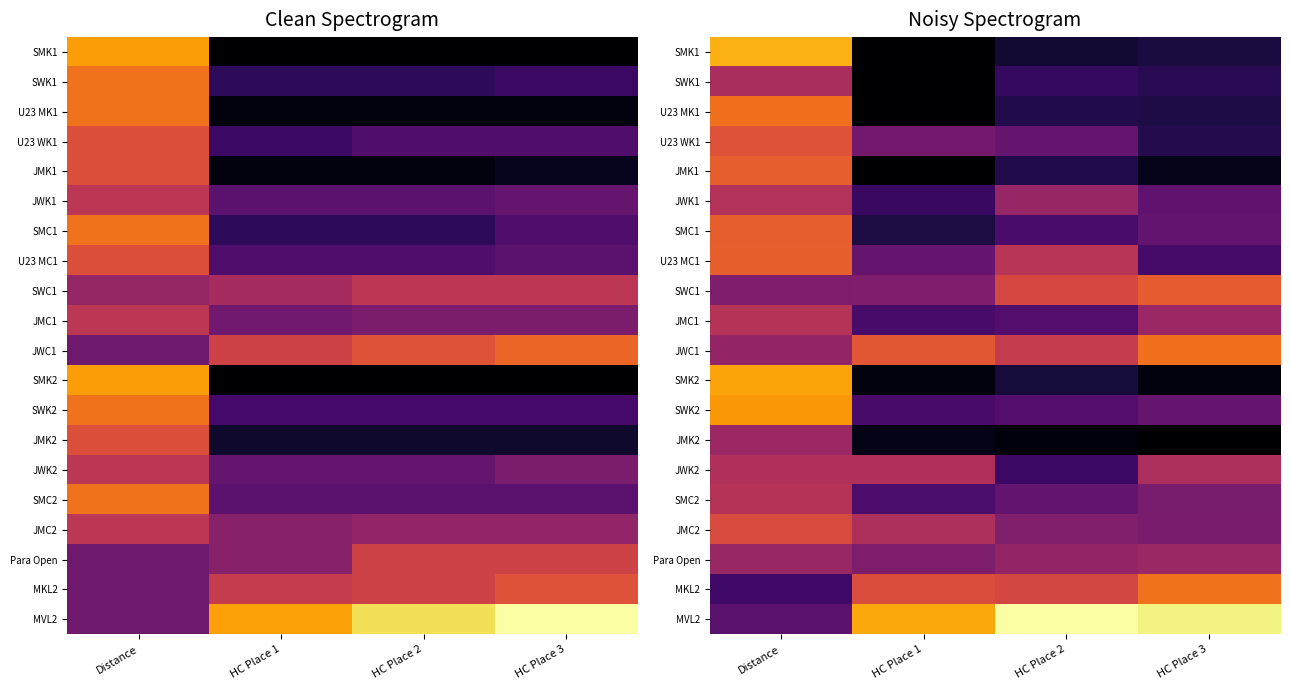

True or false: SMC2 has a value of 0.5 at HC Place 2.

False